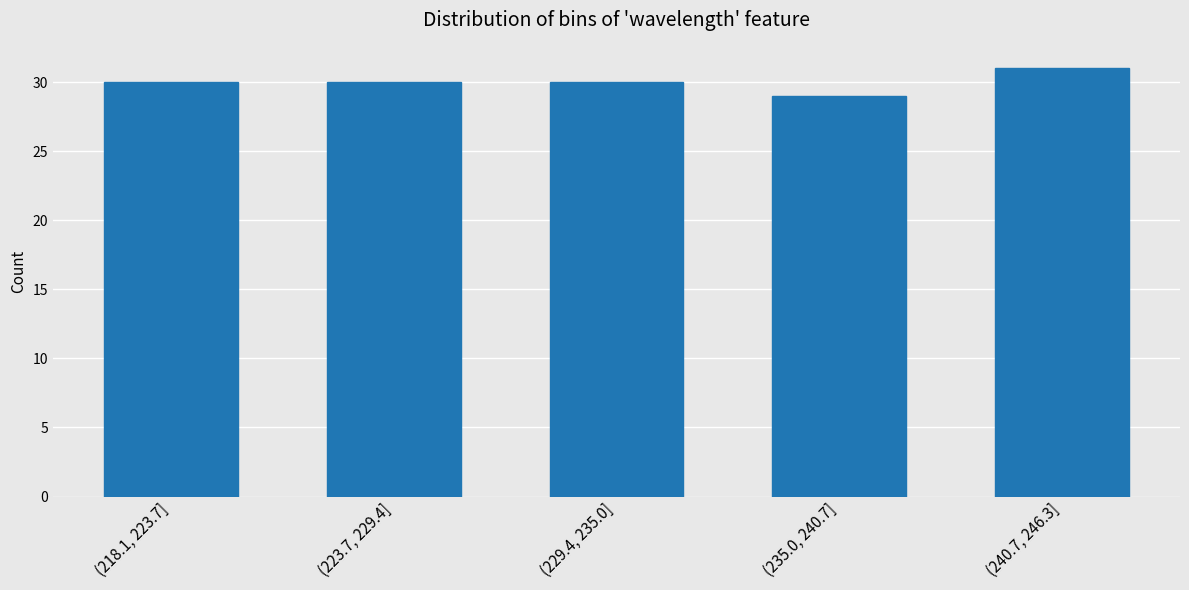

Reading left to right, transcribe all the data shown in this chart.

(218.1, 223.7]=30	(223.7, 229.4]=30	(229.4, 235.0]=30	(235.0, 240.7]=29	(240.7, 246.3]=31